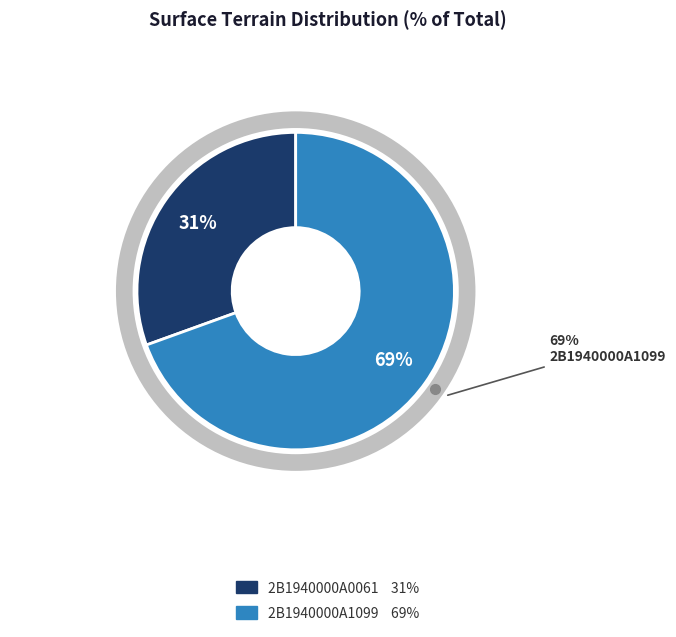

Count the number of slices in the pie.

2